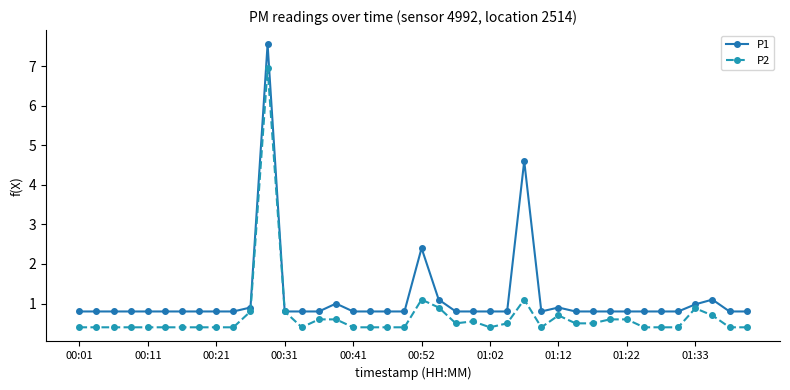

What is the average value of the P2 series?

0.7